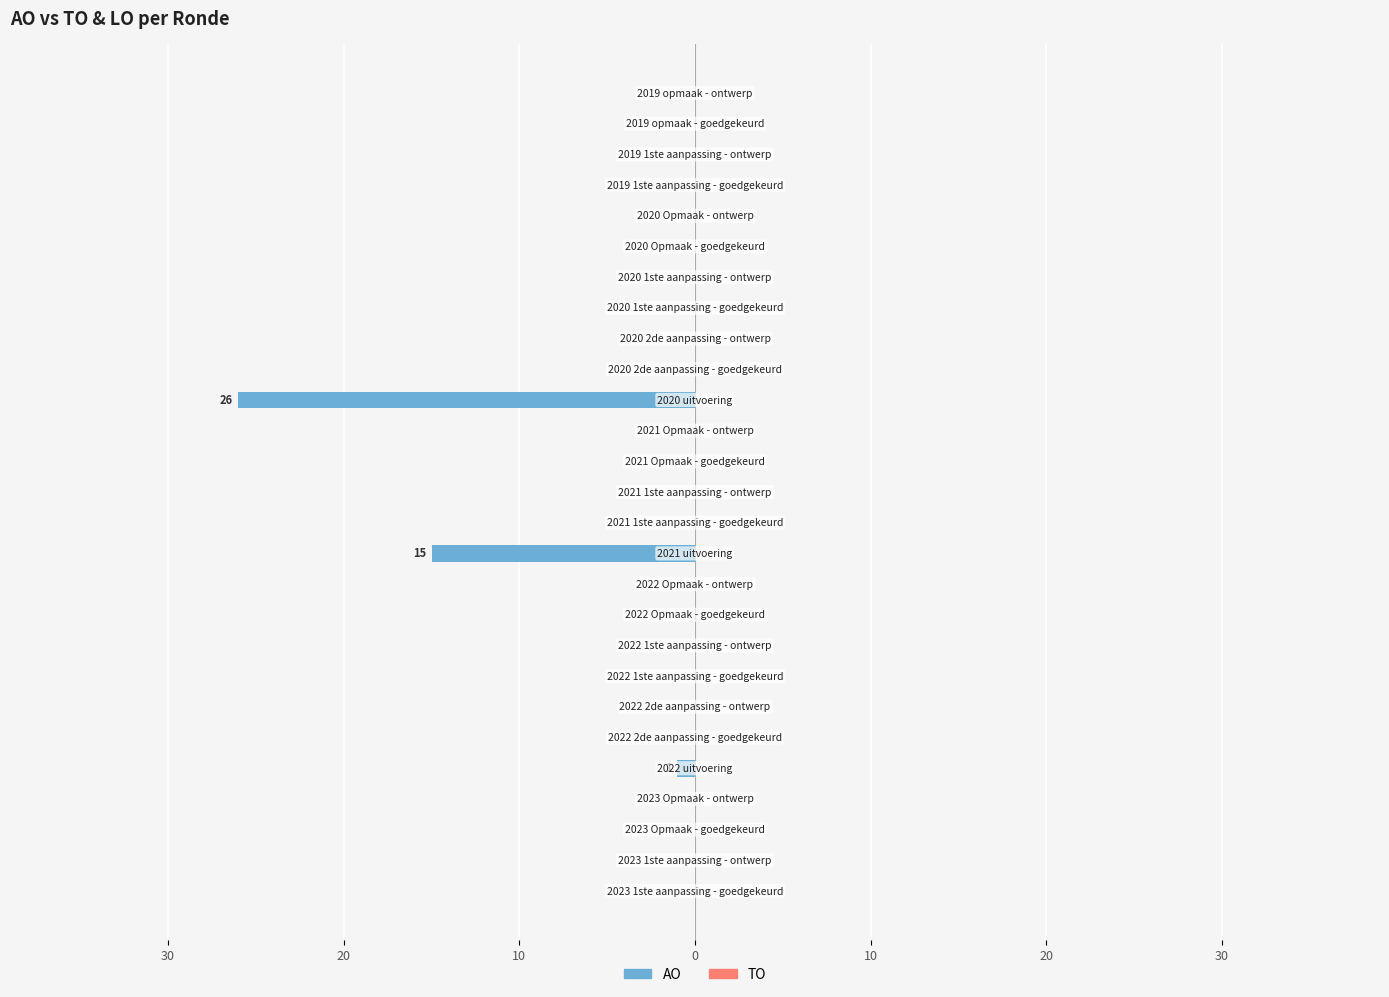

How many categories are shown in the chart?

27